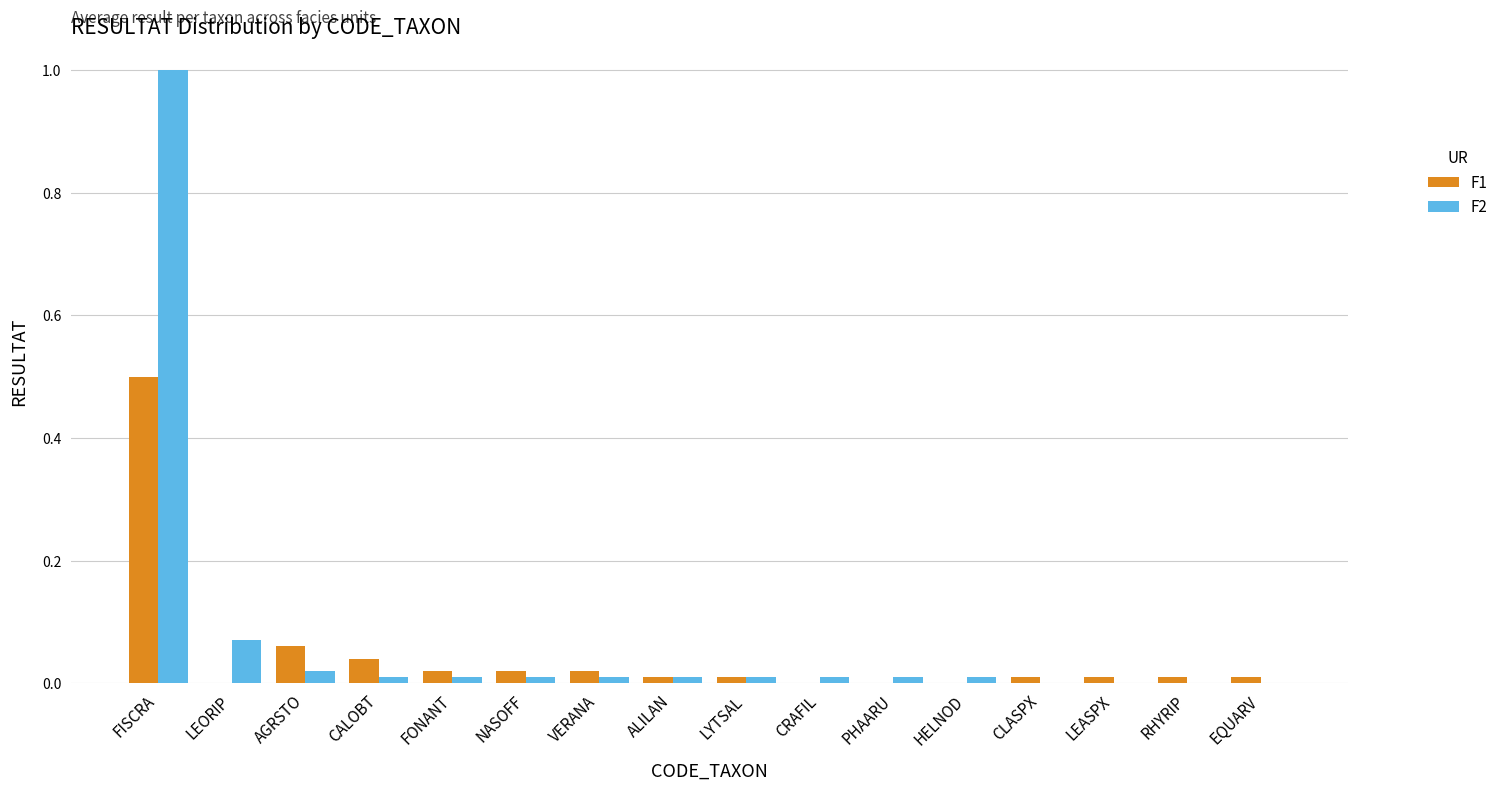

The F2 series shows 0.3 at CLASPX. True or false?

False